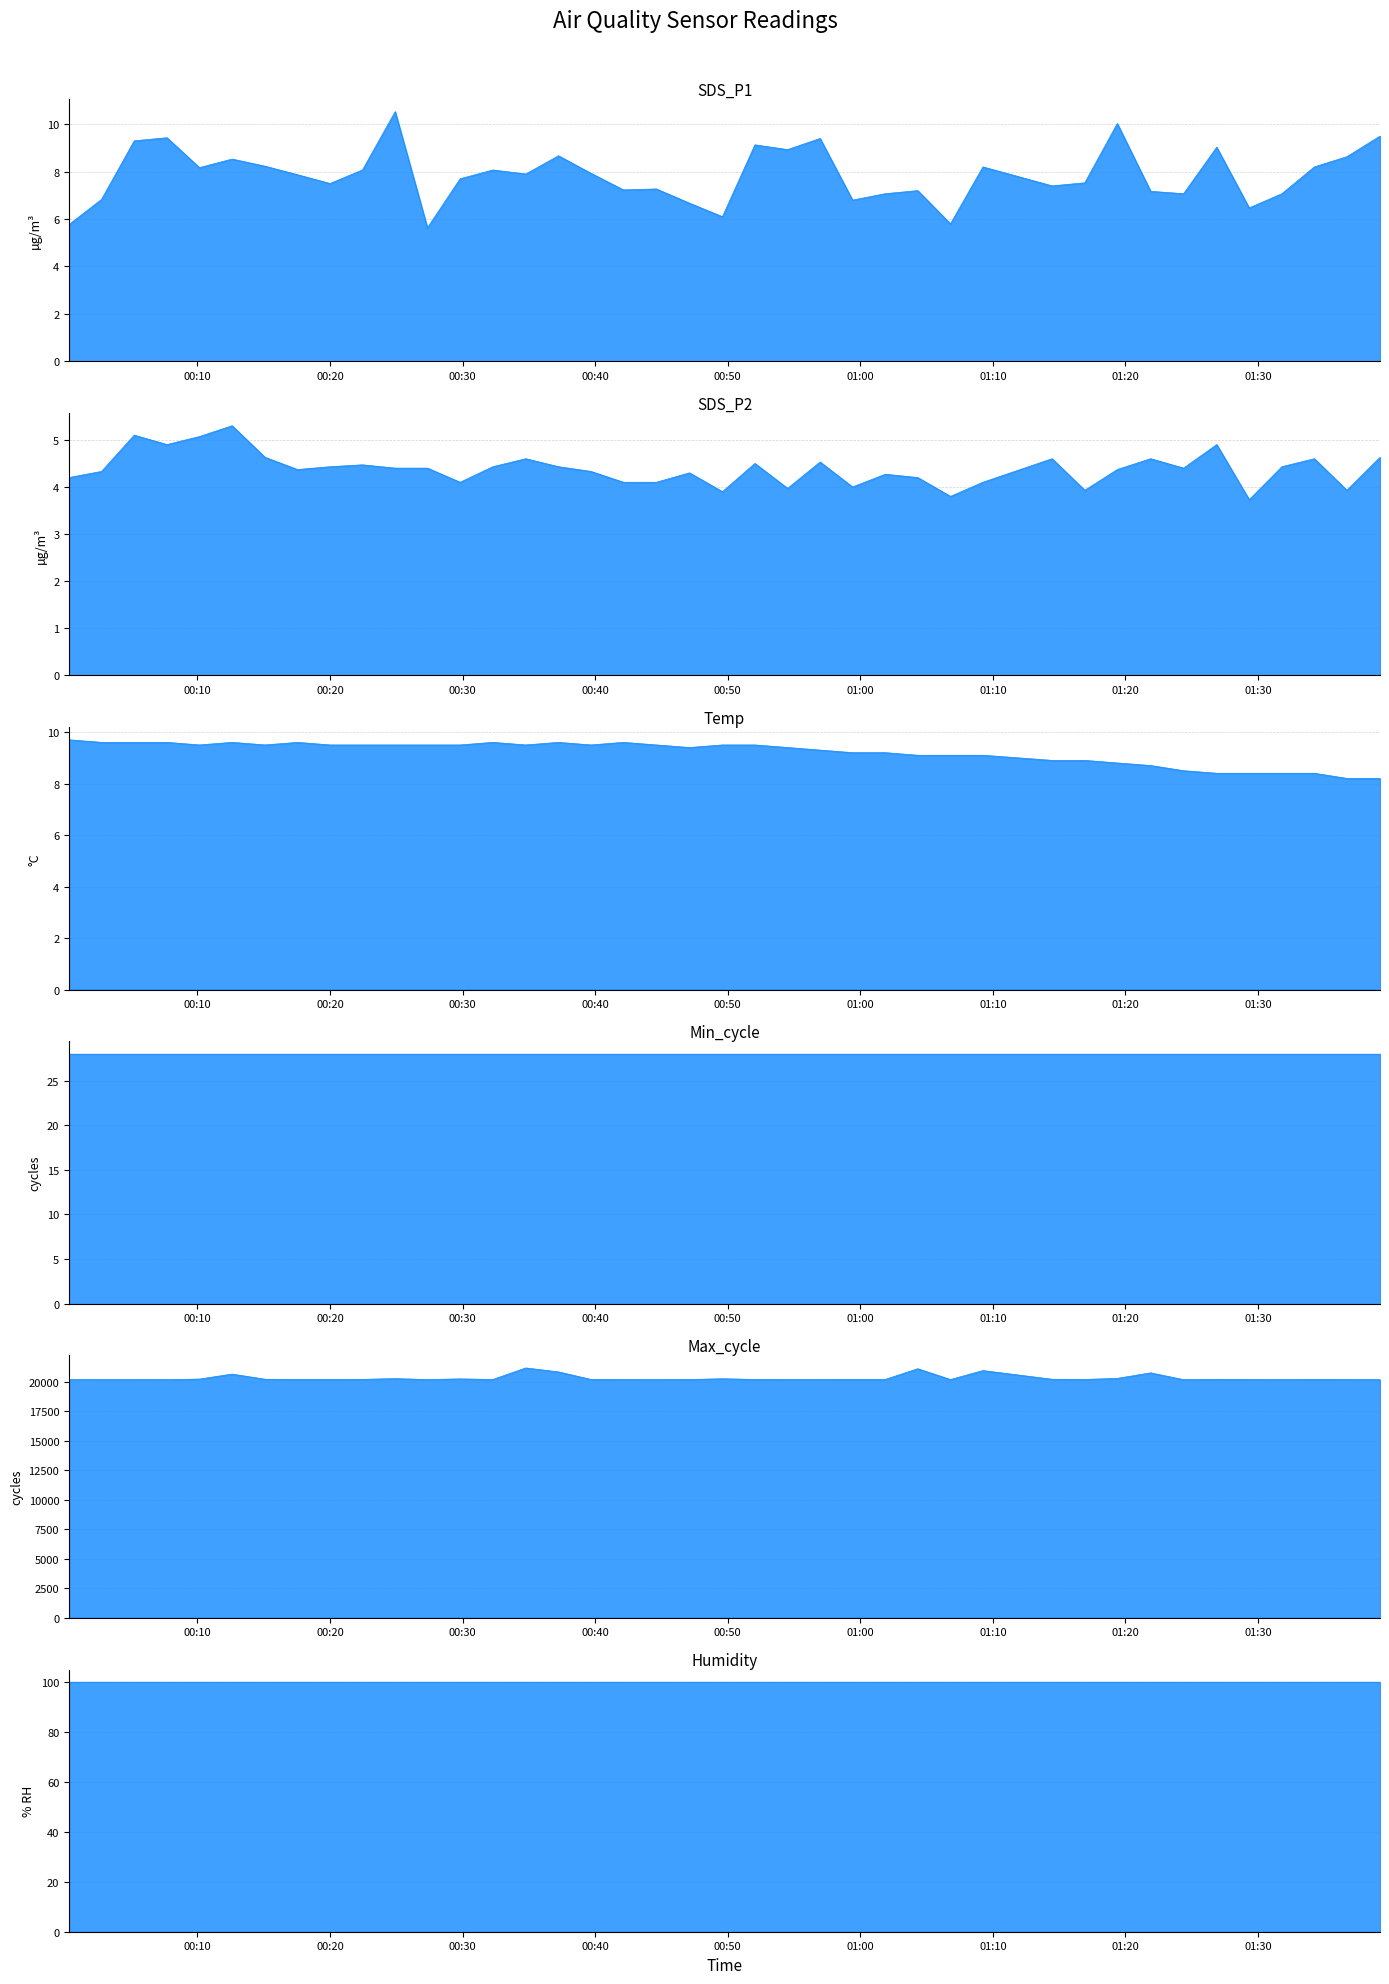

What is the minimum value for Max_cycle?

20193.0